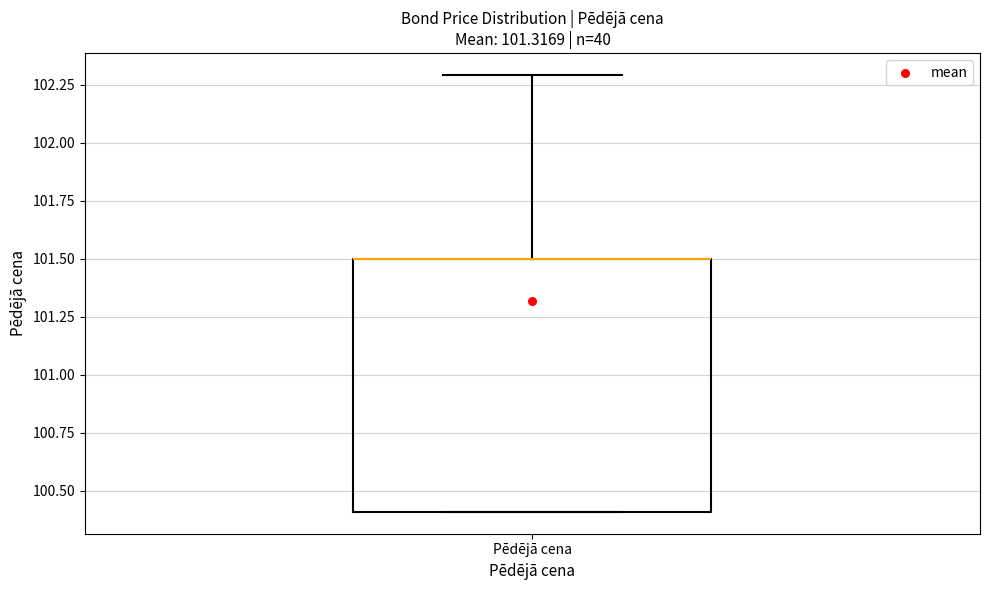

Read this box plot against the y-axis: the position of the median line, the range covered by the box, and the ends of both whiskers. The values are not printed on the chart, so give them approximately, as read against the axis.

median 101.5 (drawn on the box's upper edge), box 100.4 to 101.5, whiskers 100.4 to 102.3